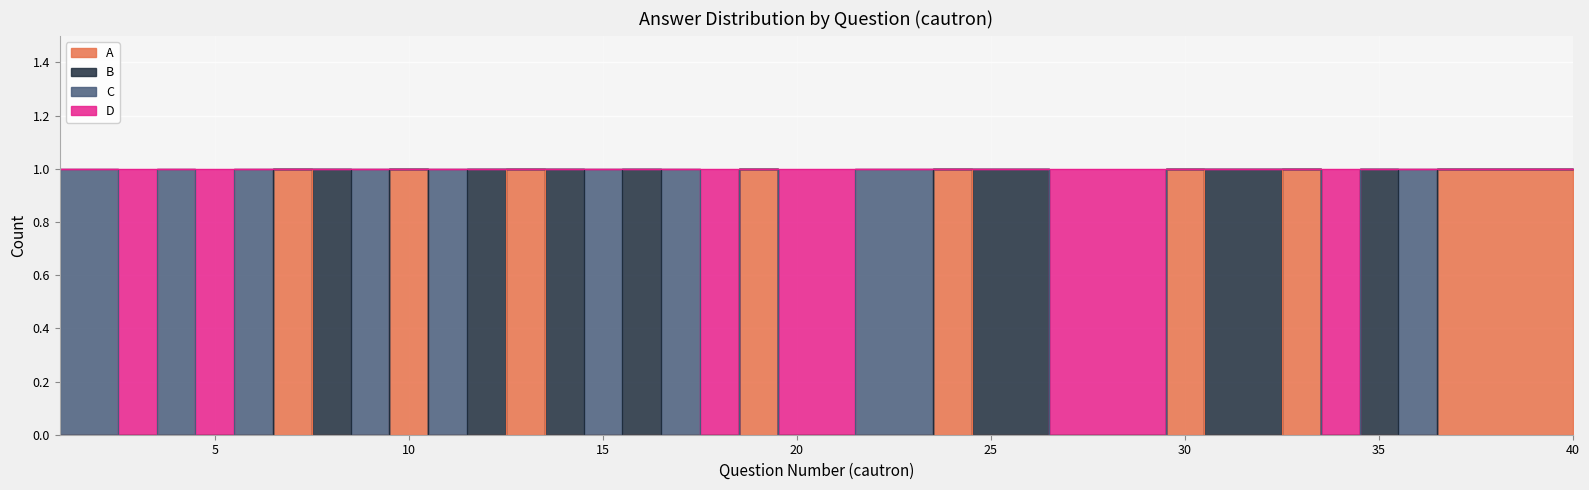

Which label corresponds to the smallest value in the chart?

1